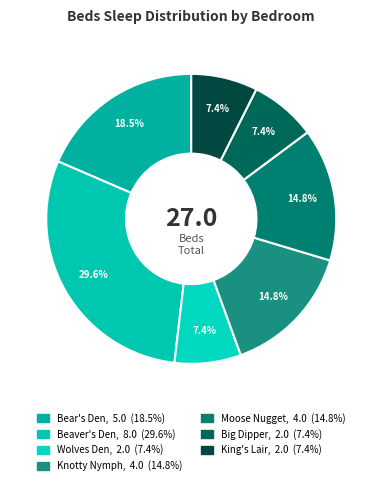

To the nearest percent, what is the combined percentage of Beaver's Den and King's Lair?

37%